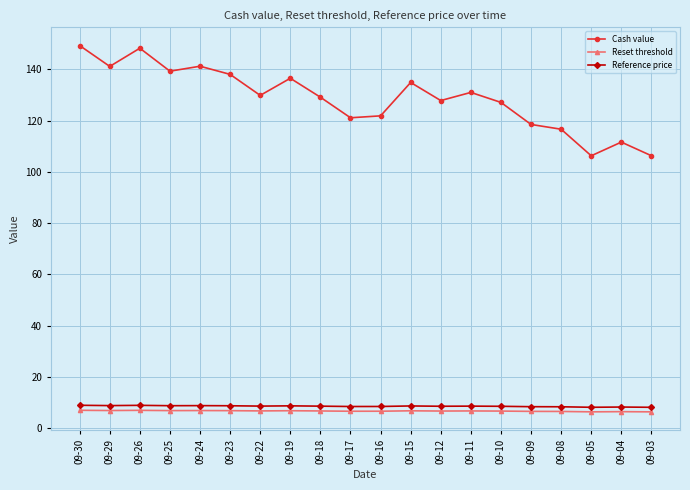

Is the value of Cash value at 09-16 greater than the value of Reference price at 09-23?

Yes